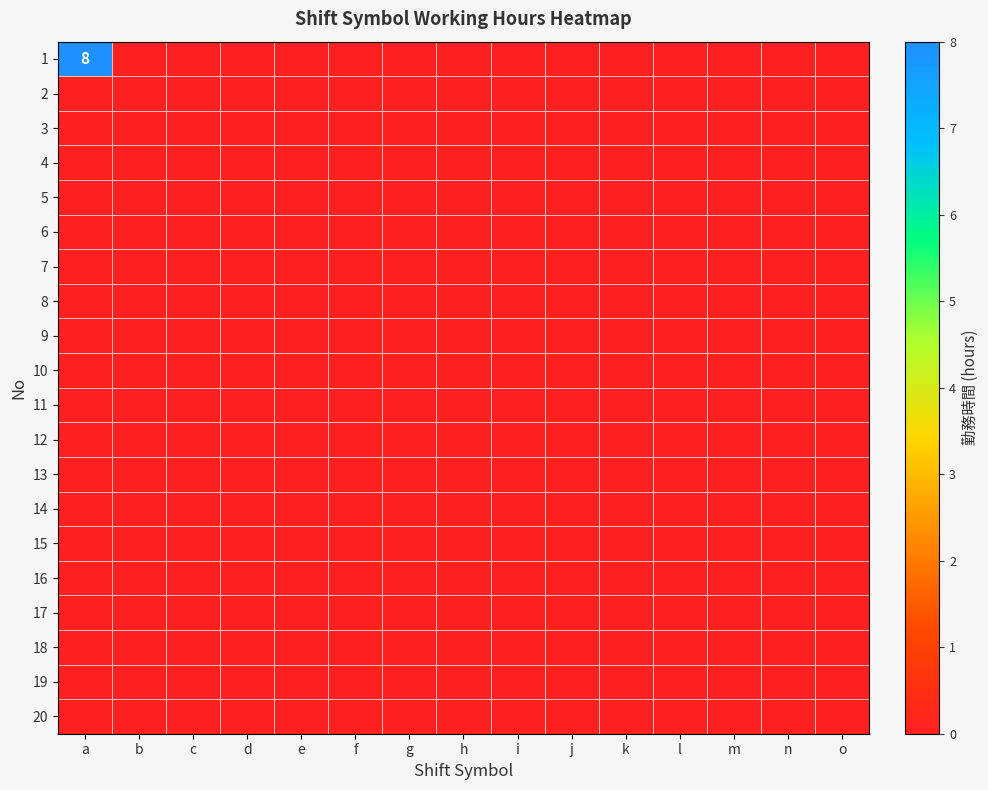

At which label does 1 reach its peak?

a